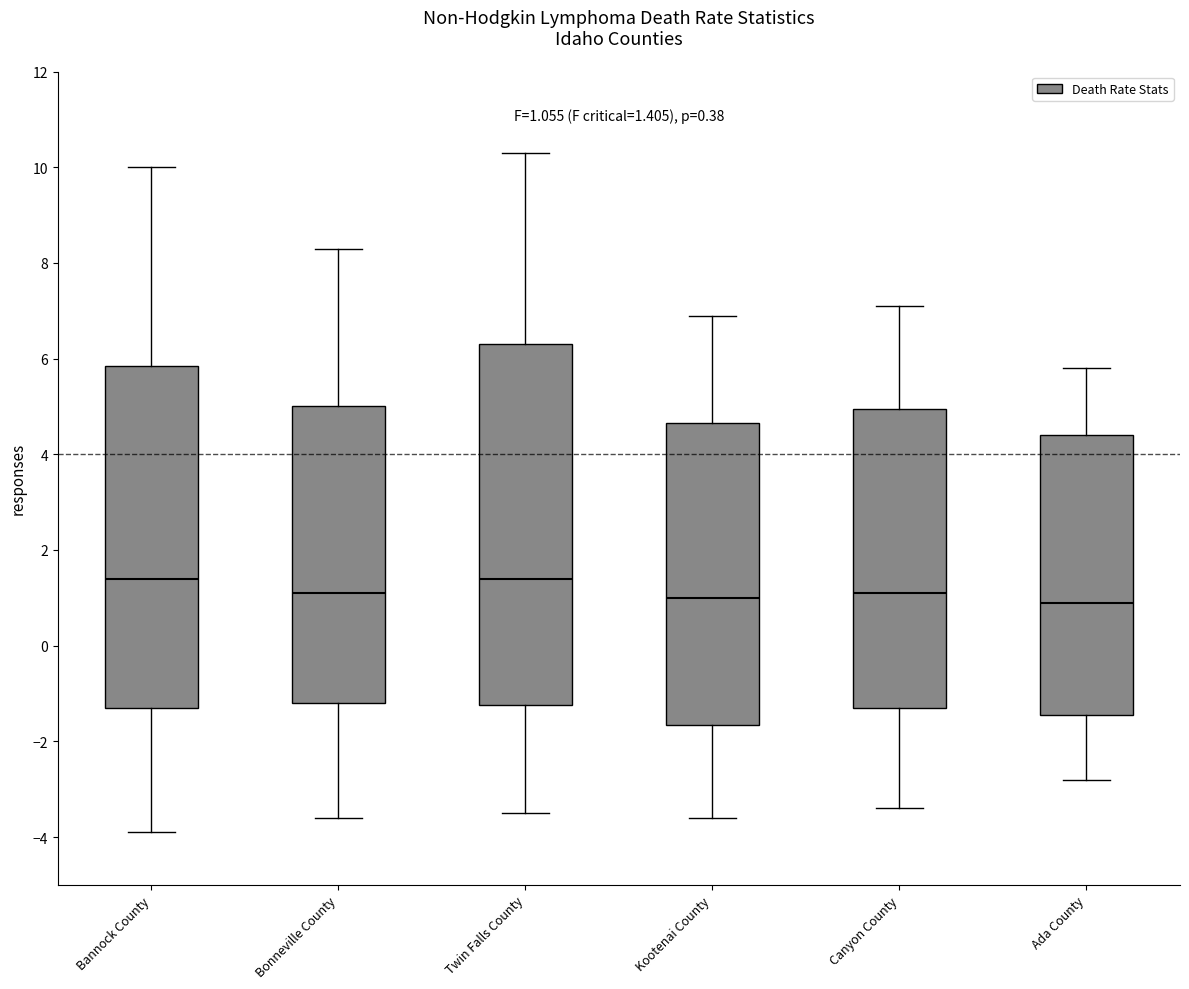

Which box is the tallest, from its lower edge to its upper edge?

Twin Falls County